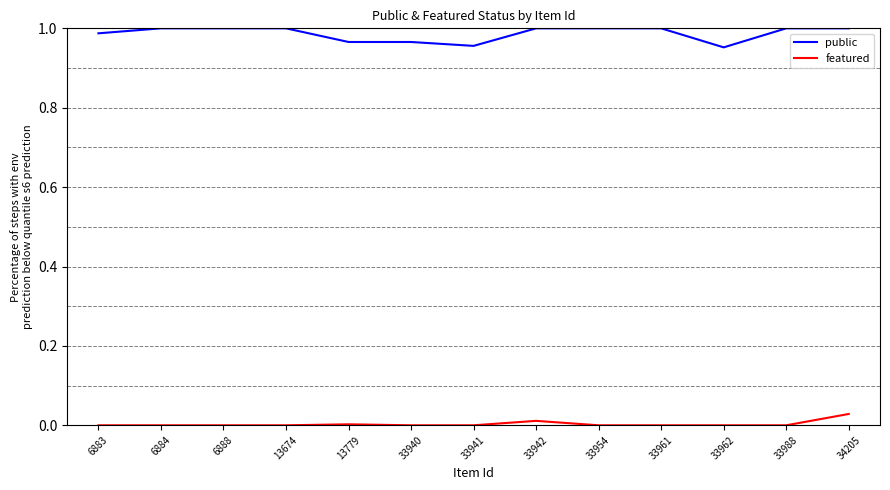

Rank the series by their average value, from highest to lowest.

public, featured